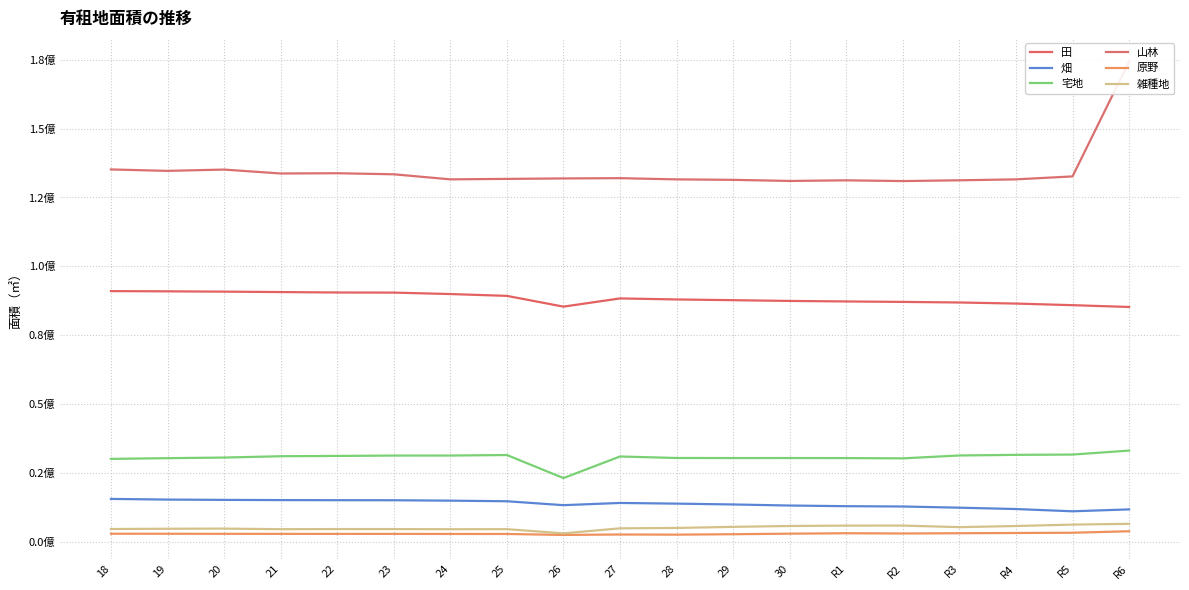

Reading left to right, extract all data points from this chart.

田: 90974949	90895421	90784194	90631807	90473322	90432763	89907275	89248901	85340121	88321199	87947175	87683434	87407567	87220257	87055651	86845783	86450630	85869228	85219366
畑: 15525357	15289625	15177209	15100751	15065074	15046118	14899077	14678444	13257116	14062956	13817821	13512761	13127379	12886633	12775409	12344142	11853986	11032919	11725499
宅地: 30056988	30325066	30540785	31027539	31134668	31266323	31276871	31464881	23101230	30929764	30388635	30364687	30370855	30355954	30254845	31300918	31526455	31630930	33072203
山林: 135147258	134629564	135103183	133680745	133773536	133388432	131550547	131720721	131885761	131981047	131544568	131371079	130971374	131198744	130929636	131209034	131547756	132622090	174319060
原野: 2890811	2879871	2852939	2843043	2829161	2833245	2809450	2801488	2449154	2610053	2554491	2713669	2905973	3062288	2978438	3068811	3156714	3246810	3788117
雑種地: 4596915	4703869	4751791	4532162	4589251	4581721	4523605	4541173	3024335	4848730	4982968	5385872	5694125	5835445	5848270	5277643	5689881	6204485	6482012